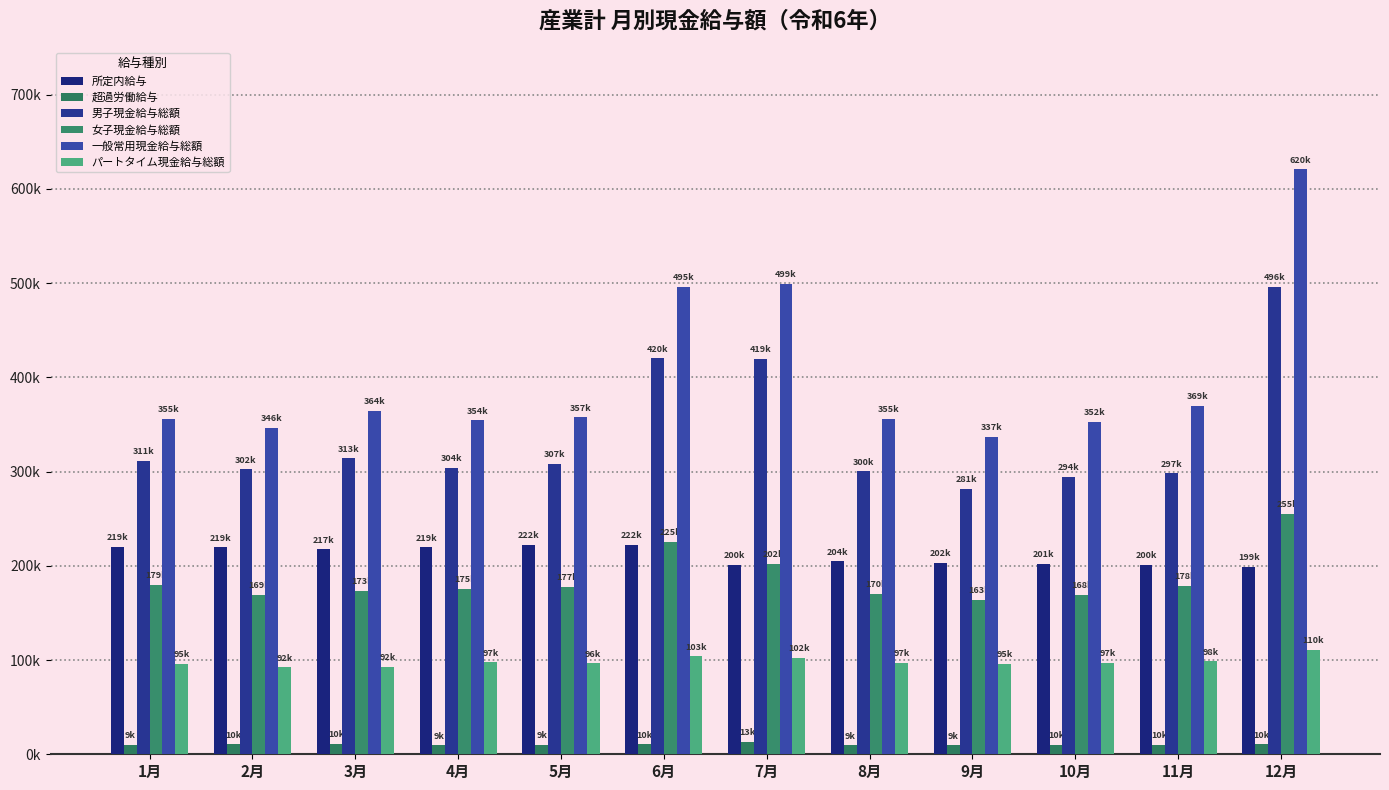

True or false: パートタイム現金給与総額 has a value of 67697 at 10月.

False